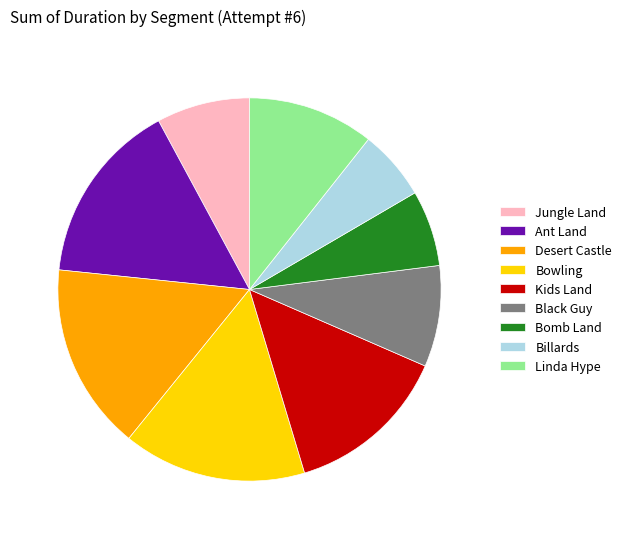

What is the ratio of the value at Billards to the value at Bowling?

0.4